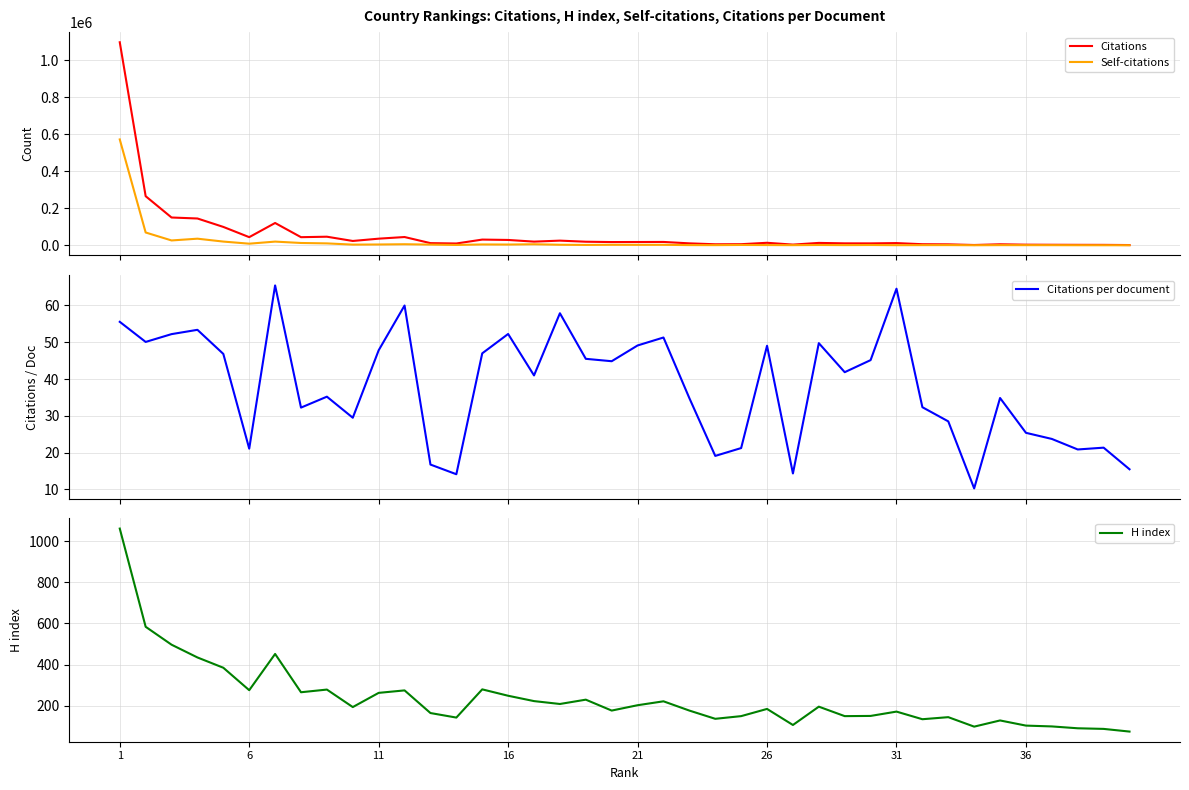

How many categories are shown in the chart?

40